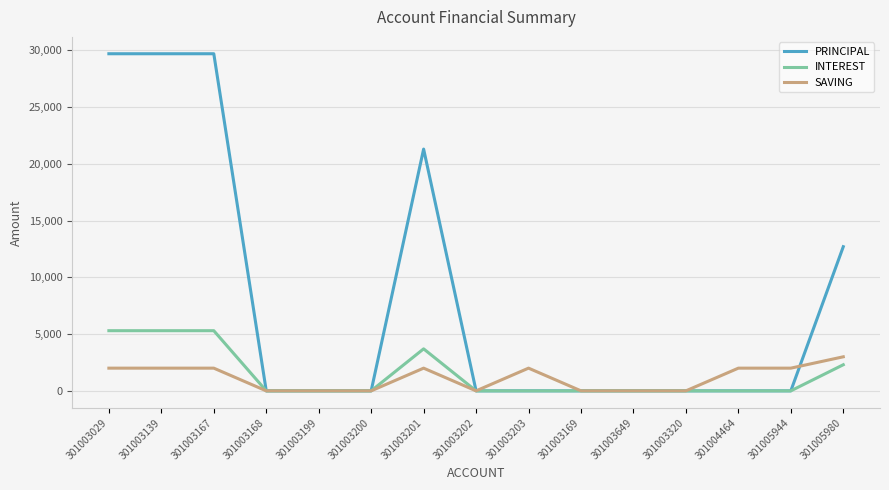

Rank the series at 301003167 from lowest to highest value.

SAVING, INTEREST, PRINCIPAL